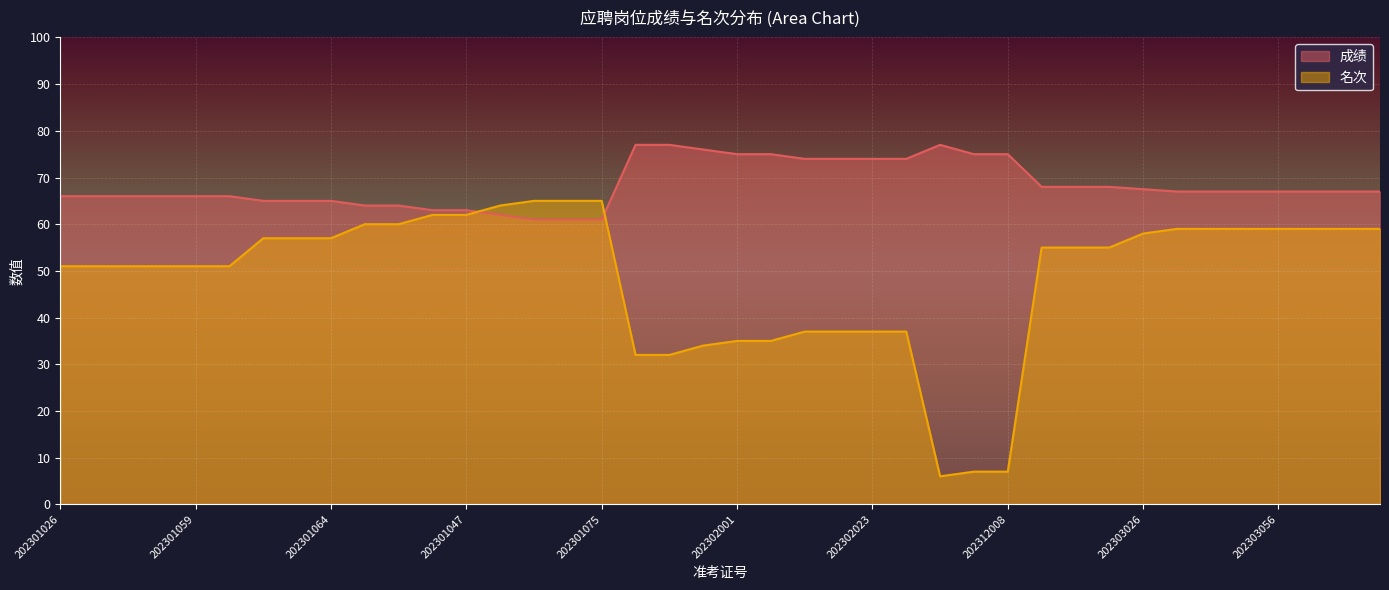

Reading left to right, what are all the values shown in this chart?

名次: 202301026=51.0	202301032=51.0	202301049=51.0	202301058=51.0	202301059=51.0	202301086=51.0	202301031=57.0	202301057=57.0	202301064=57.0	202301016=60.0	202301046=60.0	202301024=62.0	202301047=62.0	202301040=64.0	202301014=65.0	202301029=65.0	202301075=65.0	202302061=32.0	202302071=32.0	202302046=34.0	202302001=35.0	202302050=35.0	202302008=37.0	202302020=37.0	202302023=37.0	202302067=37.0	202312005=6.0	202312006=7.0	202312008=7.0	202303004=55.0	202303018=55.0	202303060=55.0	202303026=58.0	202303001=59.0	202303015=59.0	202303055=59.0	202303056=59.0	202303077=59.0	202303105=59.0	202303129=59.0
成绩: 202301026=66.0	202301032=66.0	202301049=66.0	202301058=66.0	202301059=66.0	202301086=66.0	202301031=65.0	202301057=65.0	202301064=65.0	202301016=64.0	202301046=64.0	202301024=63.0	202301047=63.0	202301040=62.0	202301014=61.0	202301029=61.0	202301075=61.0	202302061=77.0	202302071=77.0	202302046=76.0	202302001=75.0	202302050=75.0	202302008=74.0	202302020=74.0	202302023=74.0	202302067=74.0	202312005=77.0	202312006=75.0	202312008=75.0	202303004=68.0	202303018=68.0	202303060=68.0	202303026=67.5	202303001=67.0	202303015=67.0	202303055=67.0	202303056=67.0	202303077=67.0	202303105=67.0	202303129=67.0